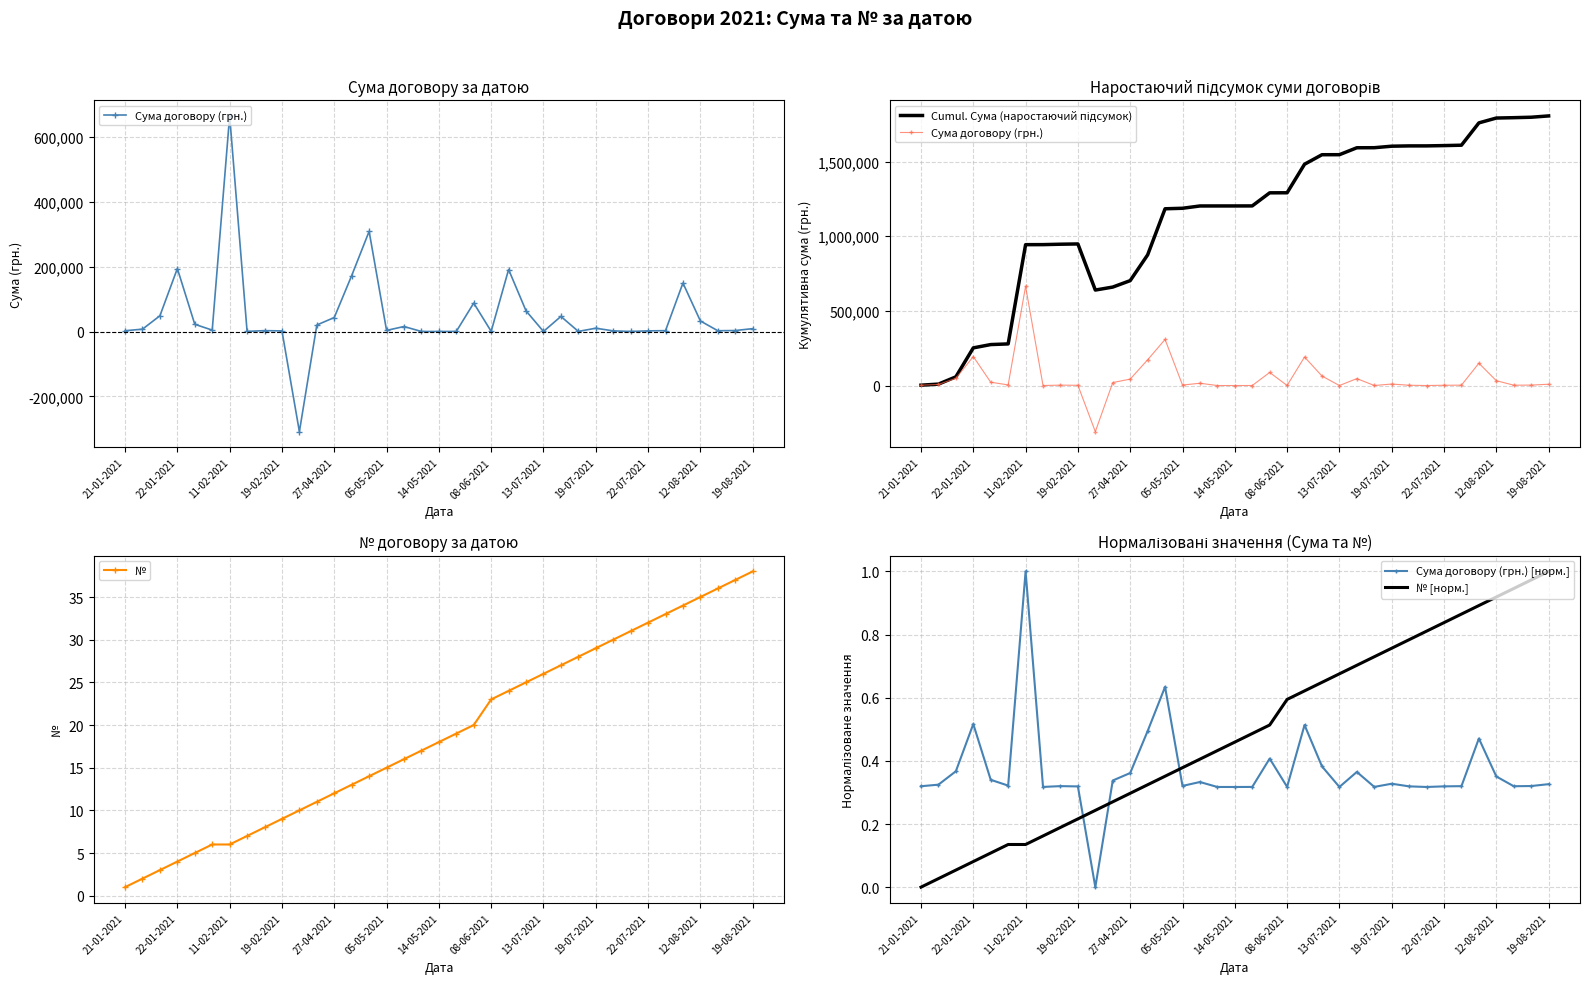

The value of Сума договору (грн.) [норм.] at 25 is 0.4. True or false?

True